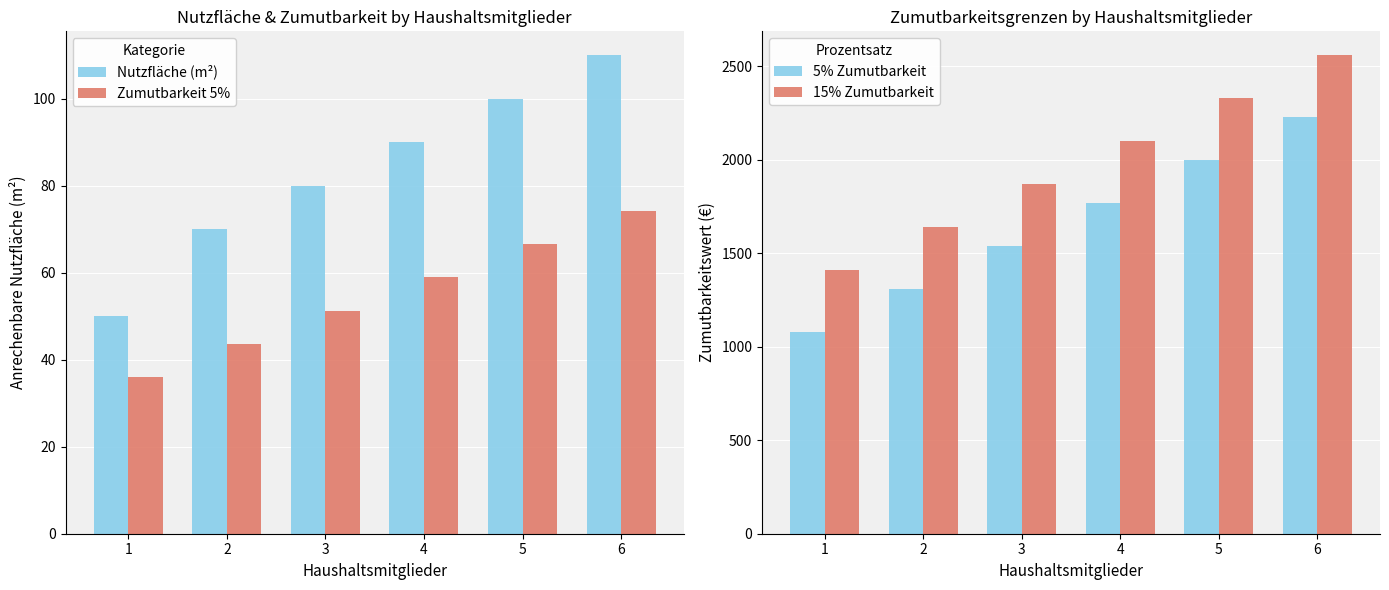

What are all the series names shown in the legend?

Nutzfläche (m²), Zumutbarkeit 5%, 5% Zumutbarkeit, 15% Zumutbarkeit